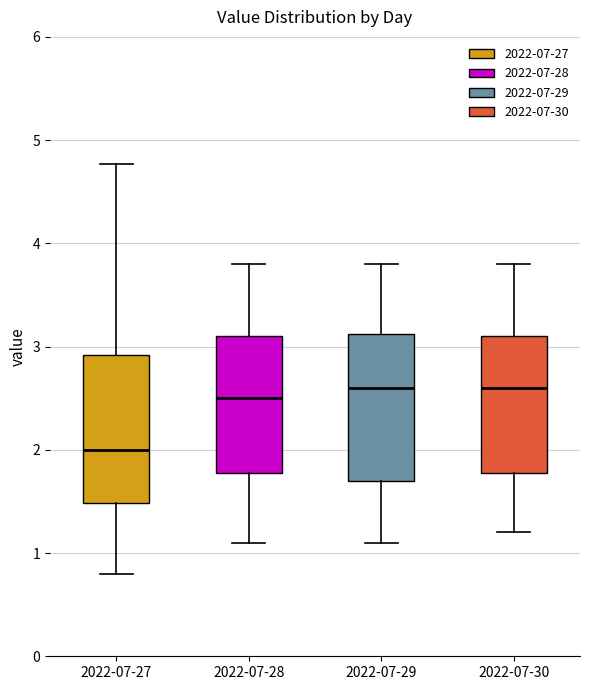

Where does the median line of the box for 2022-07-28 sit on the y-axis? The values are not printed on the chart, so give them approximately, as read against the axis.

2.5